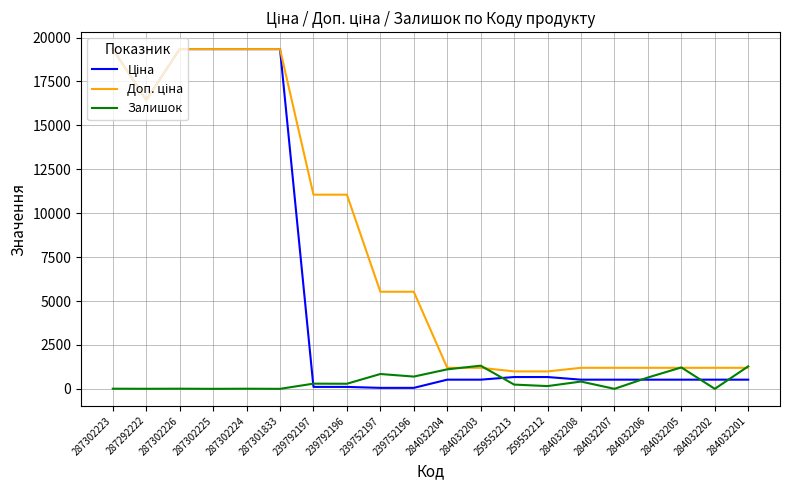

What is the maximum value shown in the chart?

19343.1